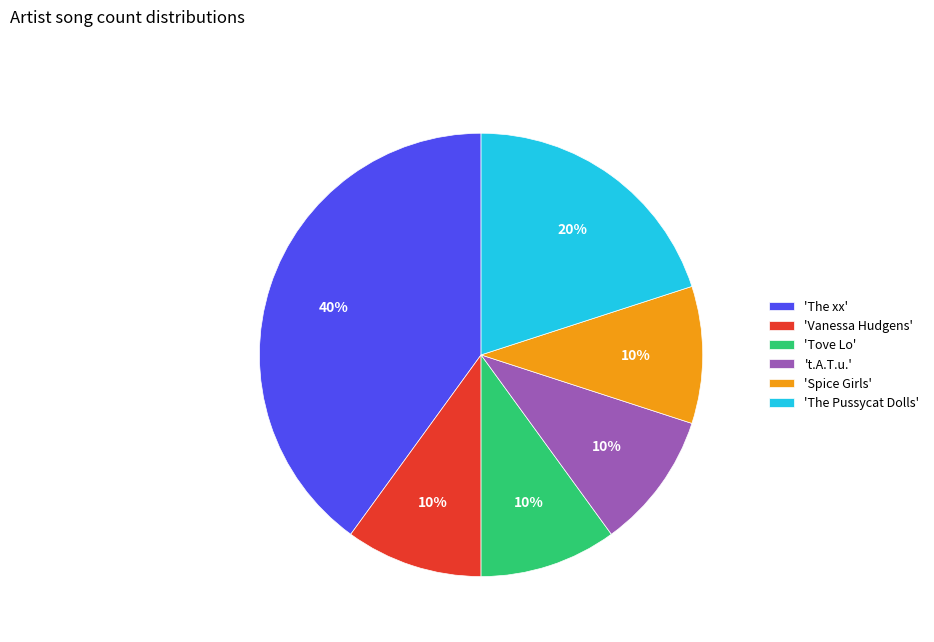

To the nearest percent, what portion does 't.A.T.u.' represent?

10%